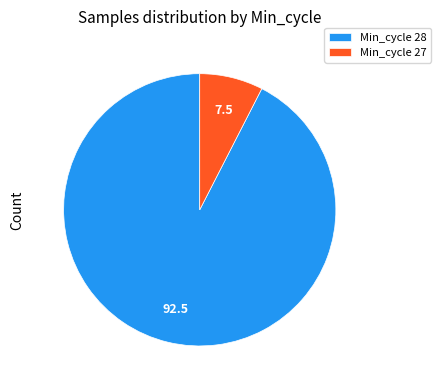

How many segments does this pie chart have?

2